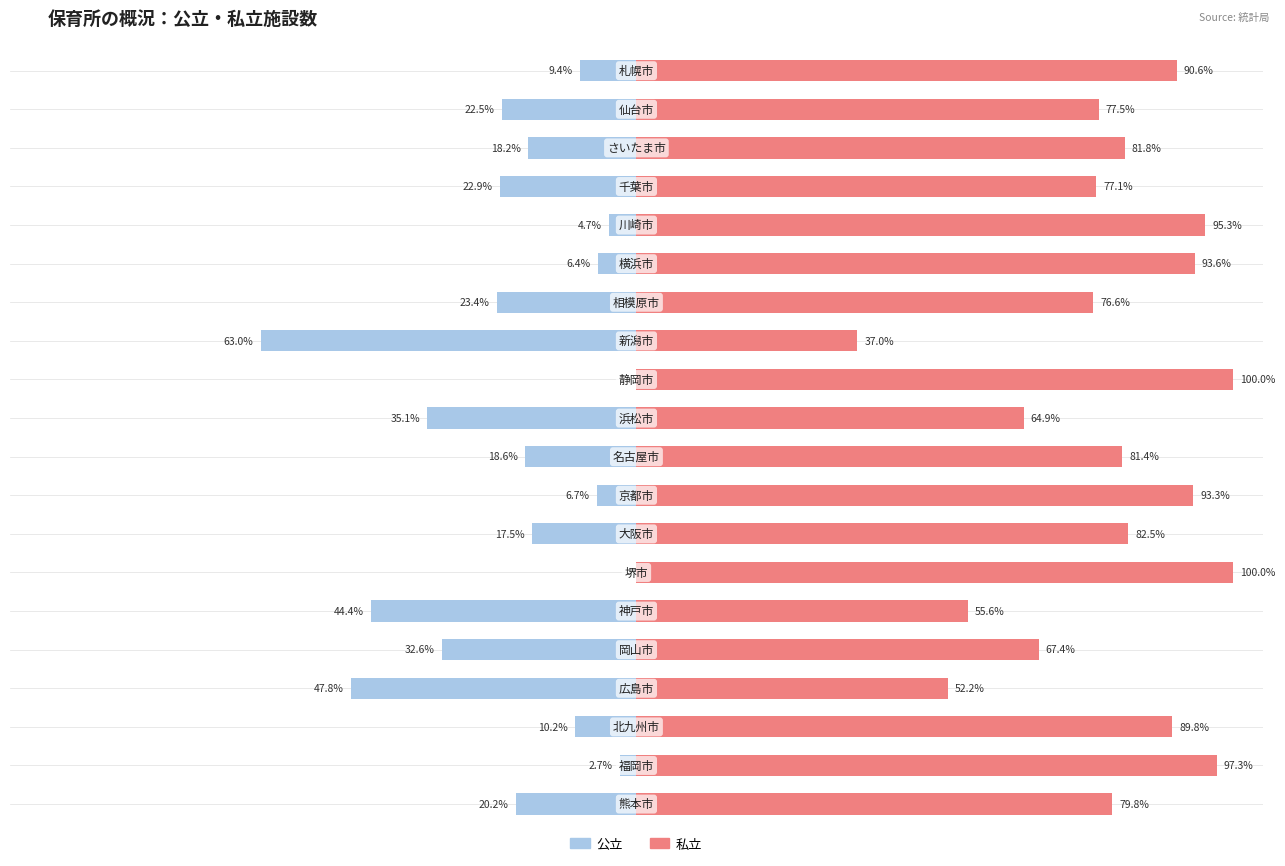

At 17, list the series in order from smallest to largest.

公立（Male side）, 私立（Female side）